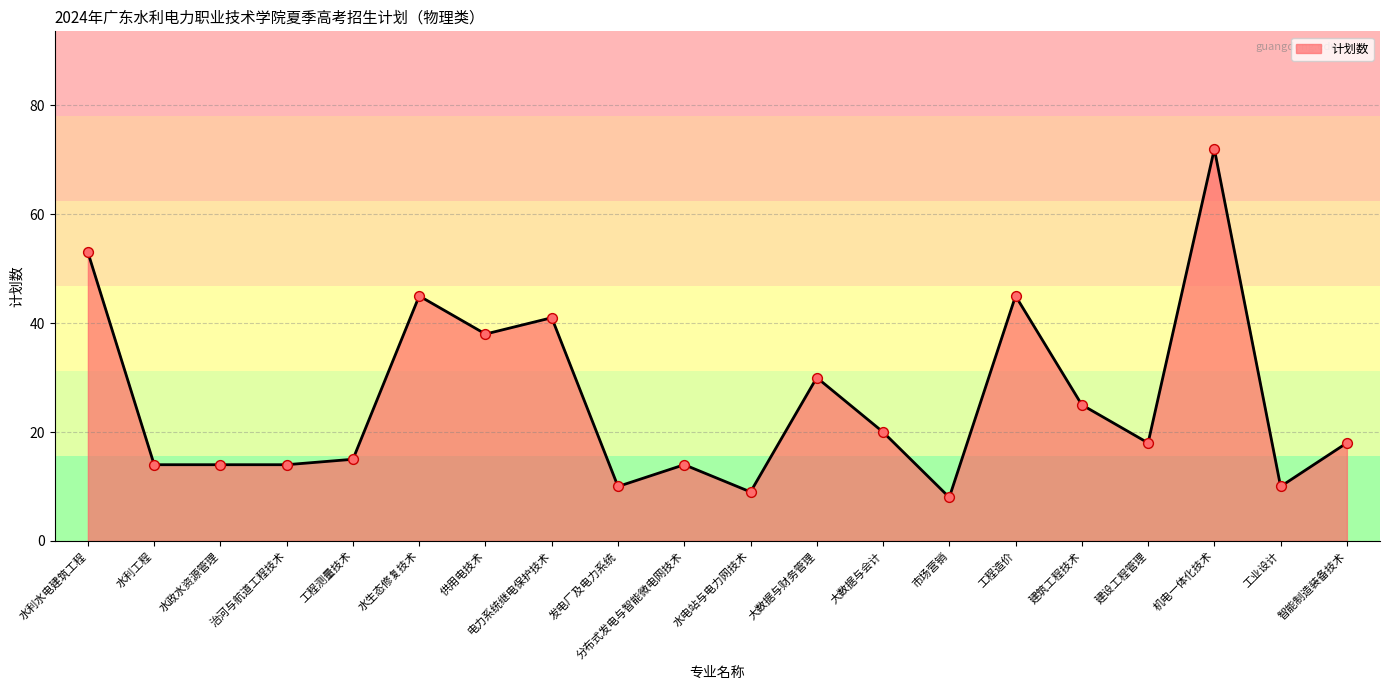

What is the change in value from 水生态修复技术 to 供用电技术?

-7